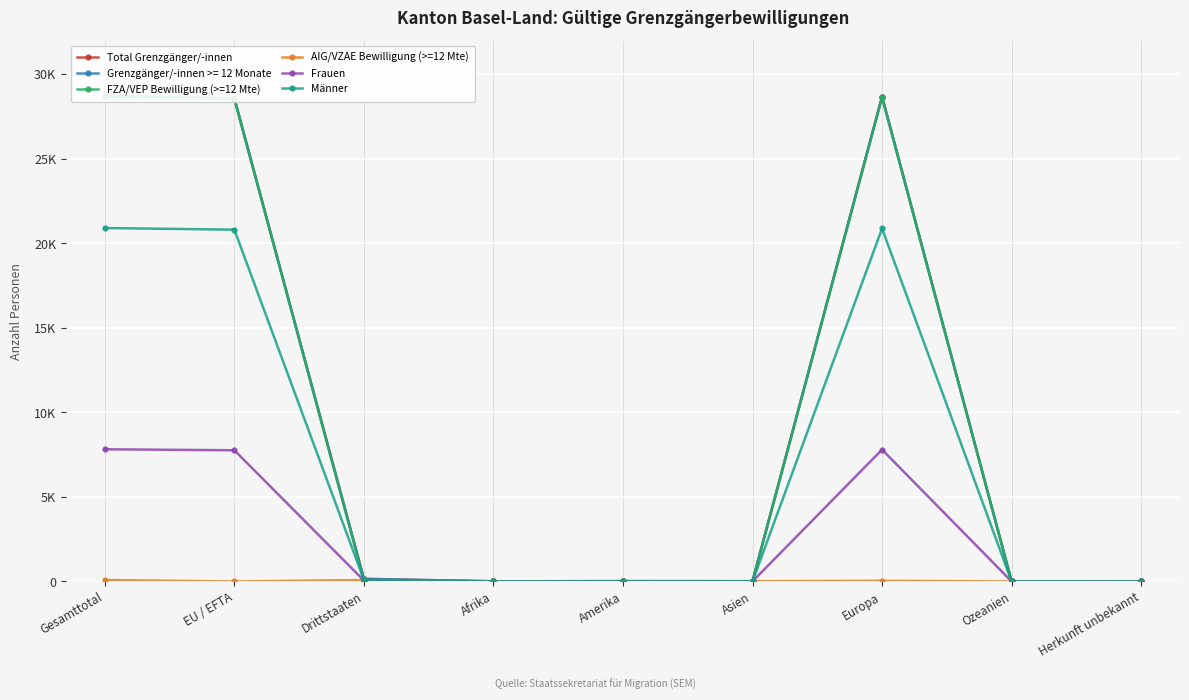

Is the value of AIG/VZAE Bewilligung (>=12 Mte) at Gesamttotal greater than the value of Total Grenzgänger/-innen at Afrika?

Yes